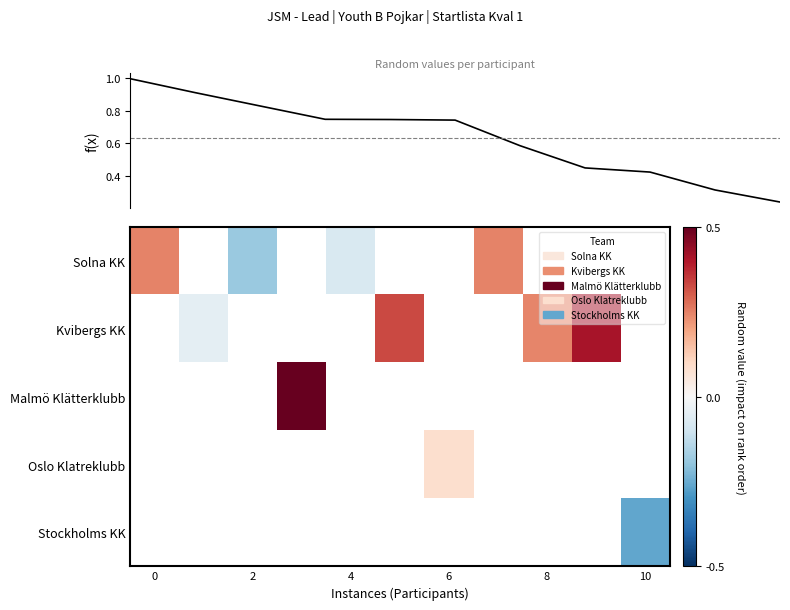

Is it true that row_0 equals 0.1 at 0?

False